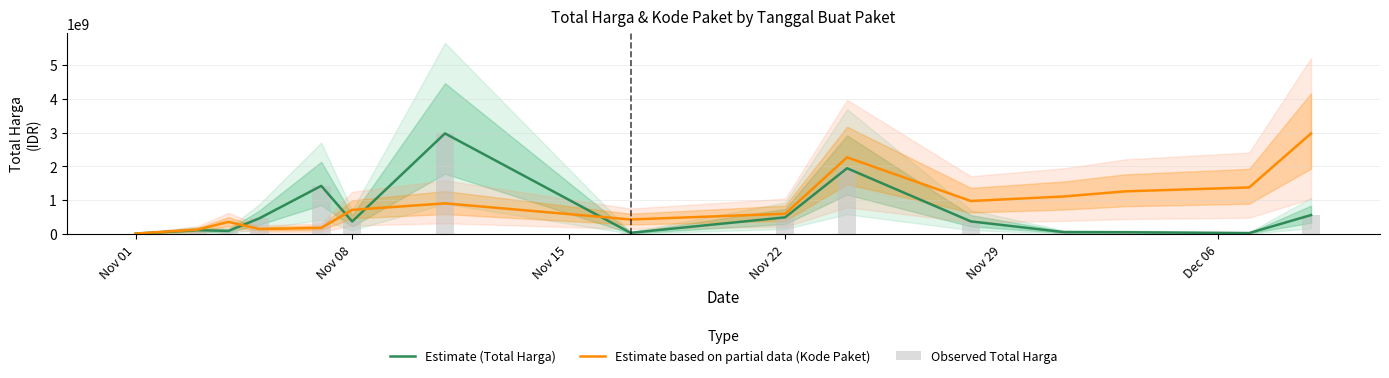

What are all the series names shown in the legend?

Estimate (Total Harga), Estimate based on partial data (Kode Paket), Observed Total Harga